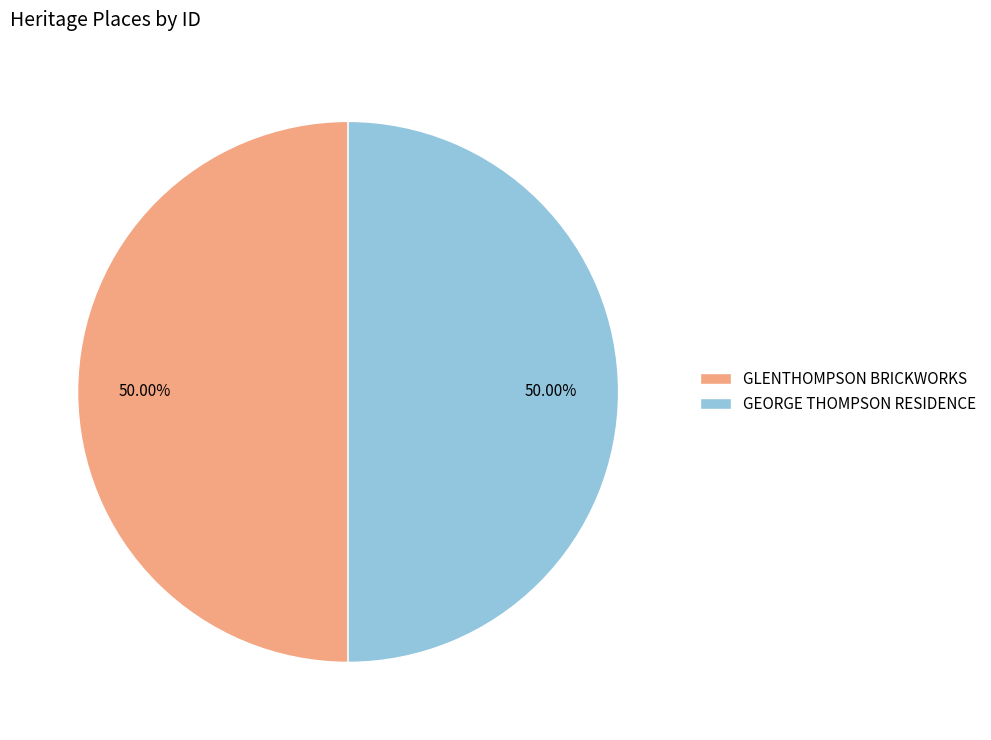

To the nearest percent, what portion does GEORGE THOMPSON RESIDENCE represent?

50%